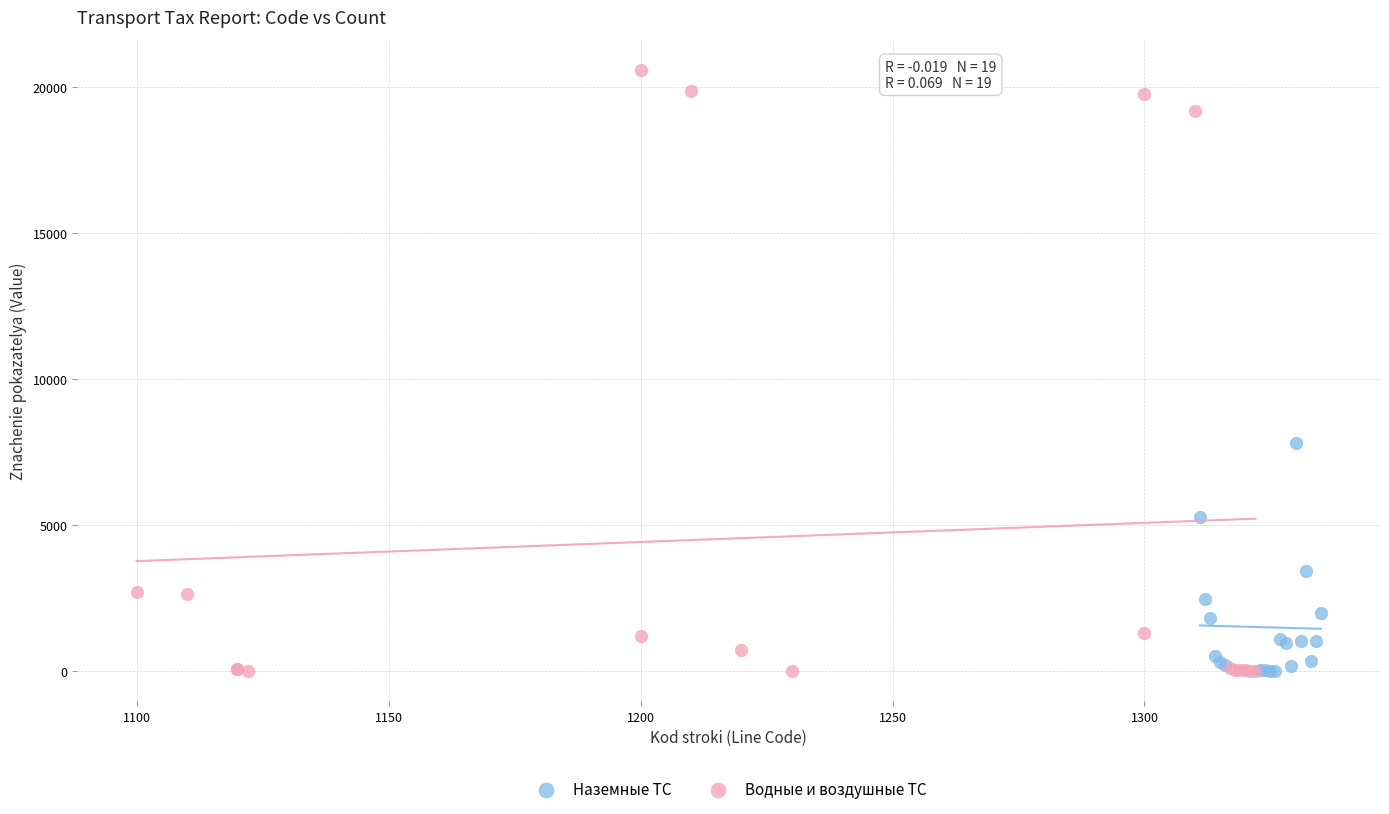

Which series has the widest spread of Y values?

Водные и воздушные ТС